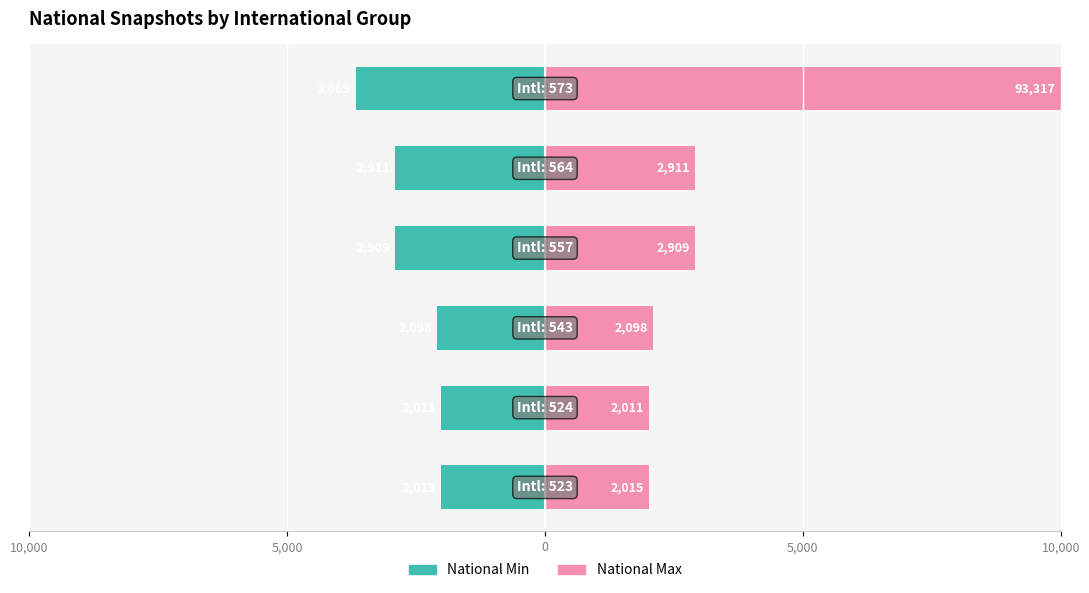

The value of National Min at 5,000 is -3814. True or false?

False